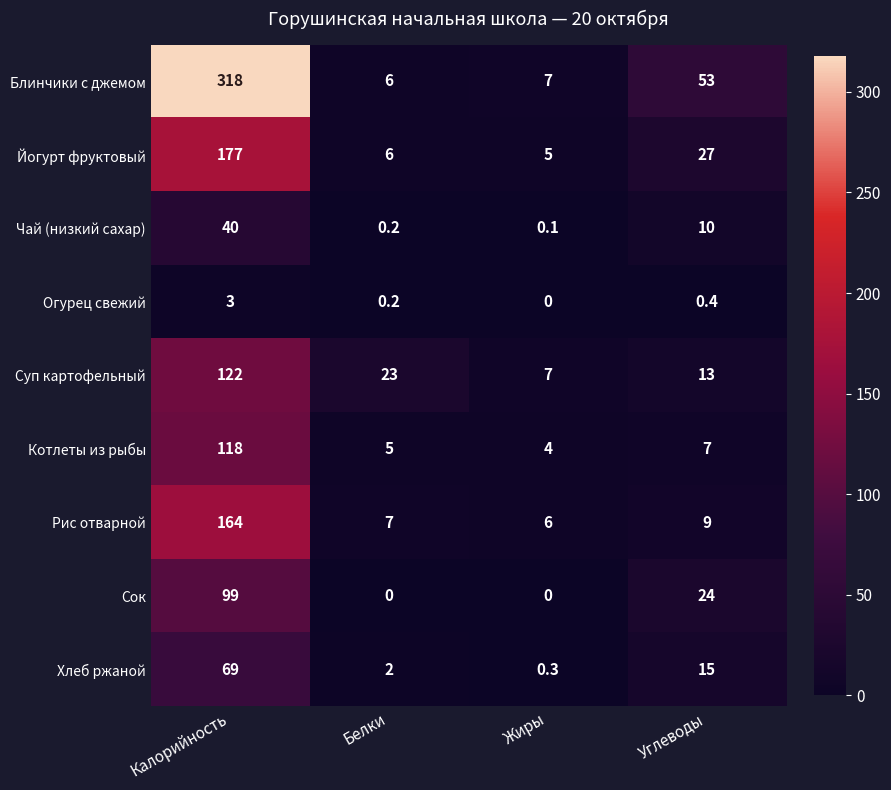

What is the total value across all series at Калорийность?

1110.0